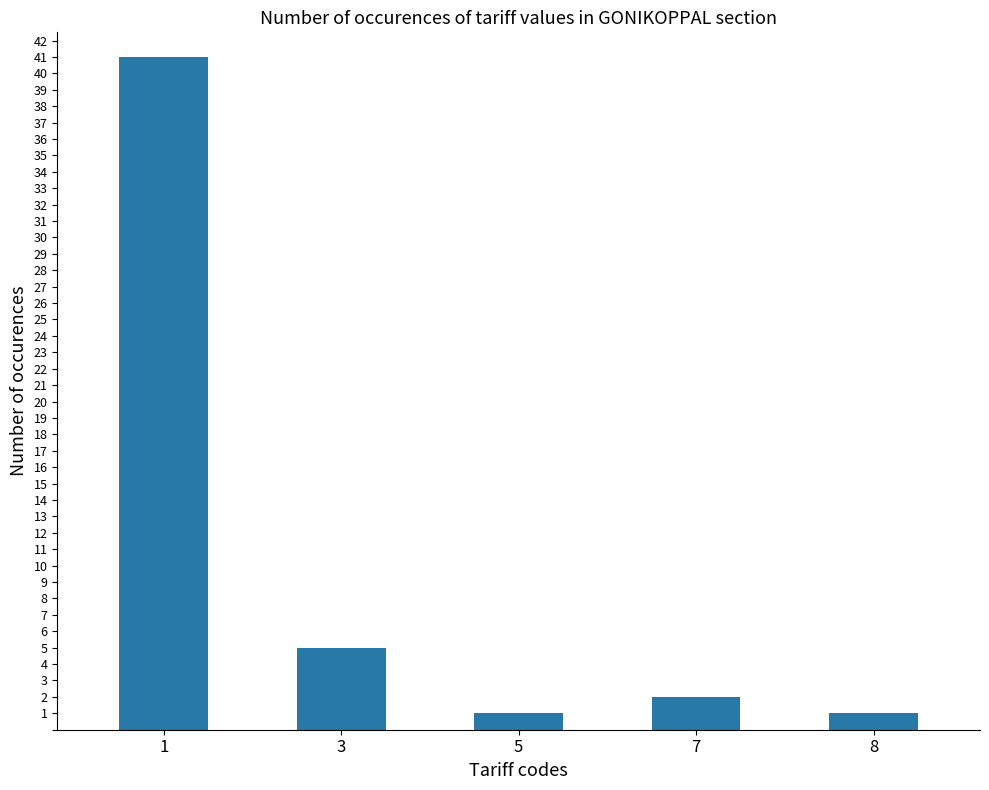

Count the number of data series in this chart.

1